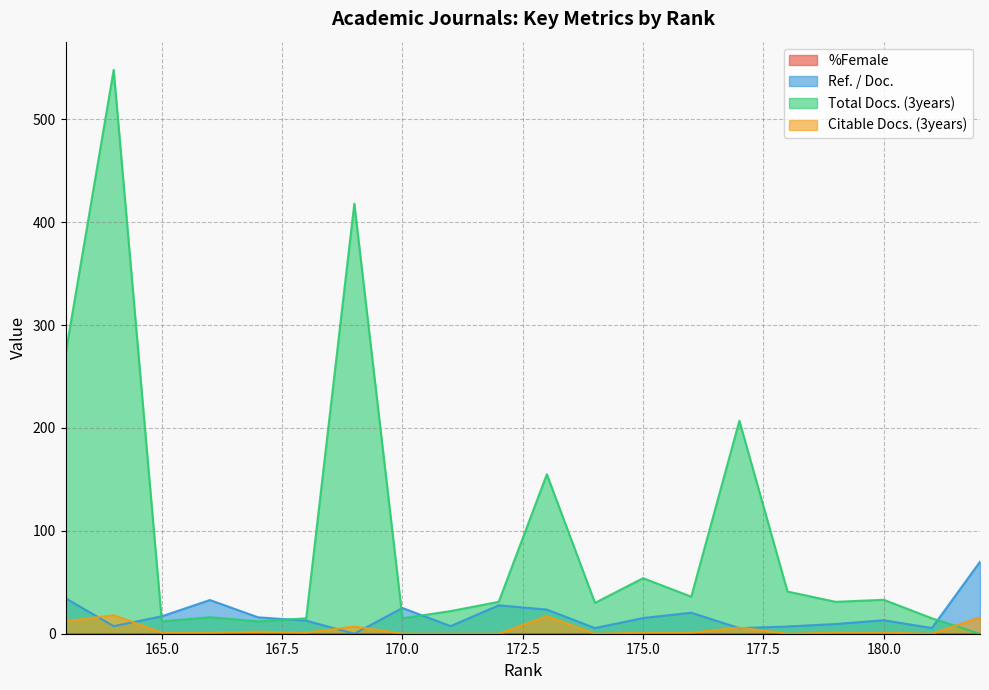

At how many categories does at least one series exceed 508?

1